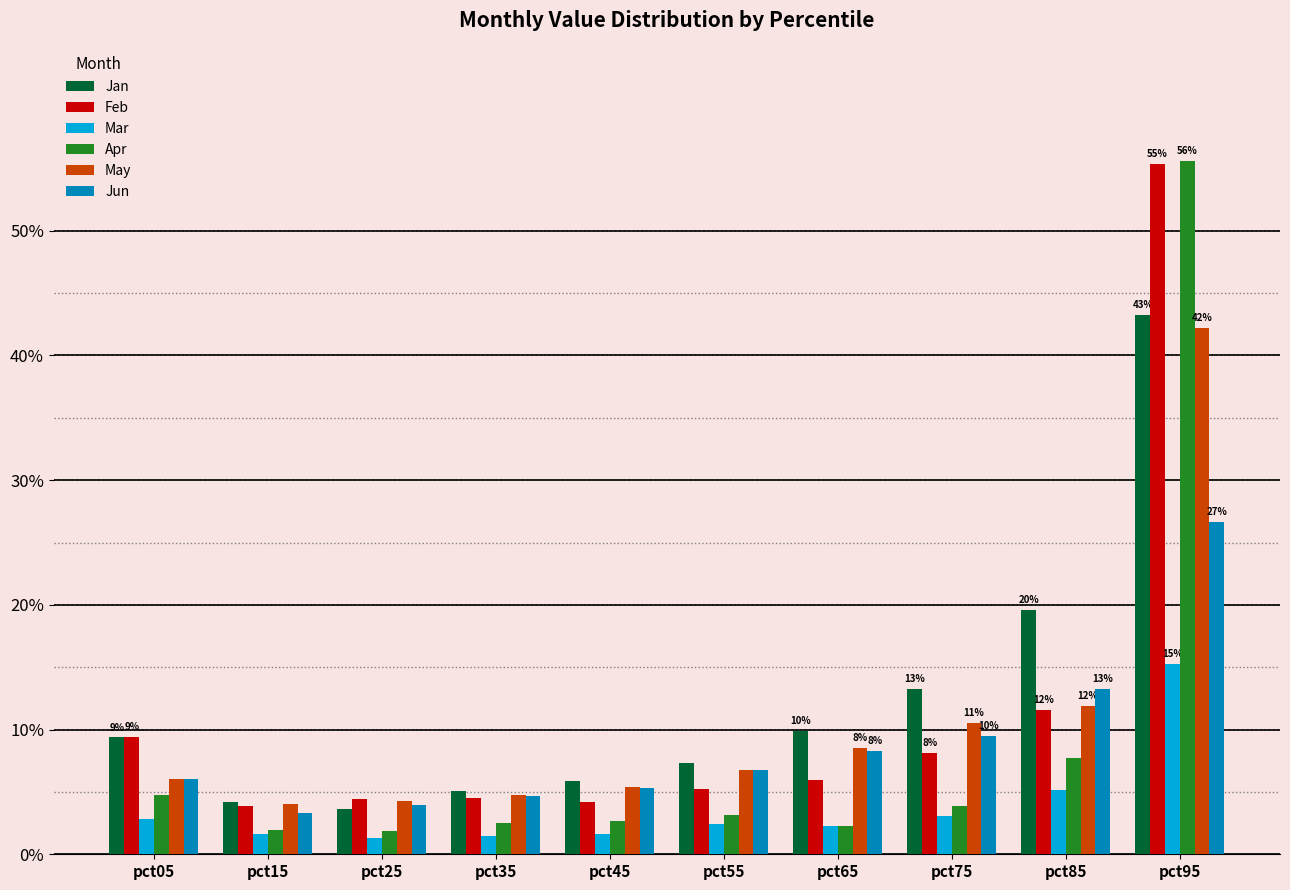

Are the bars grouped side by side (vs. stacked)?

Yes